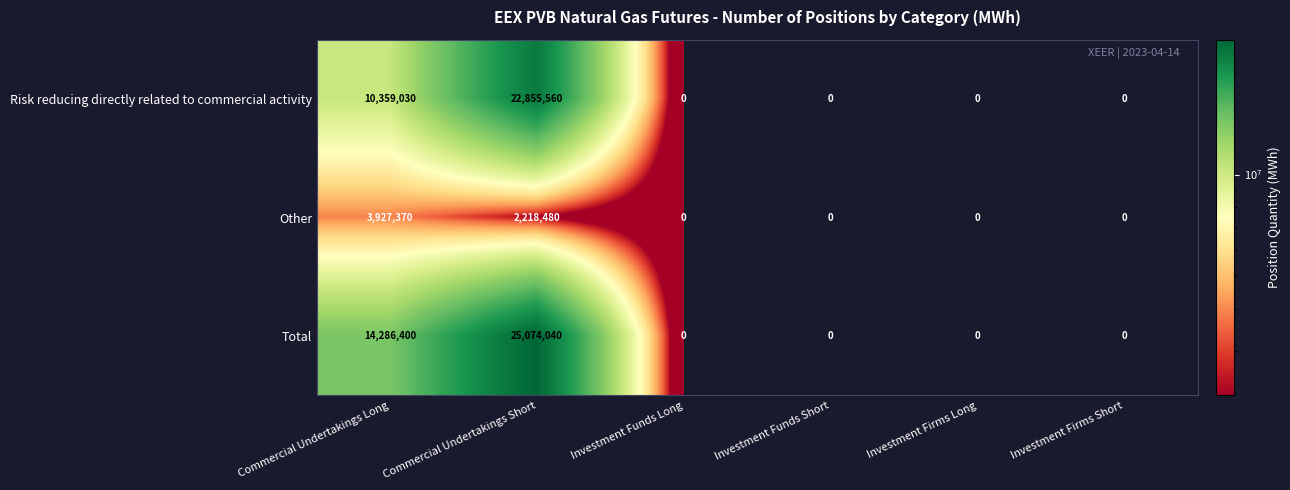

True or false: Other has a value of 1591525 at Investment Firms Long.

False